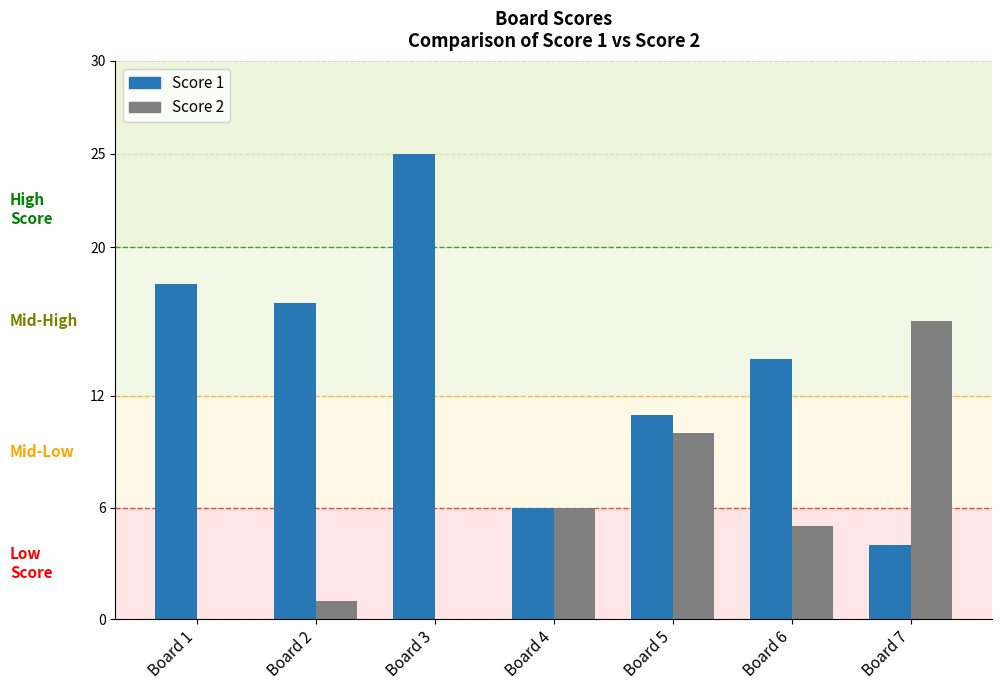

Is the value of Score 1 at Board 5 greater than the value of Score 2 at Board 1?

Yes